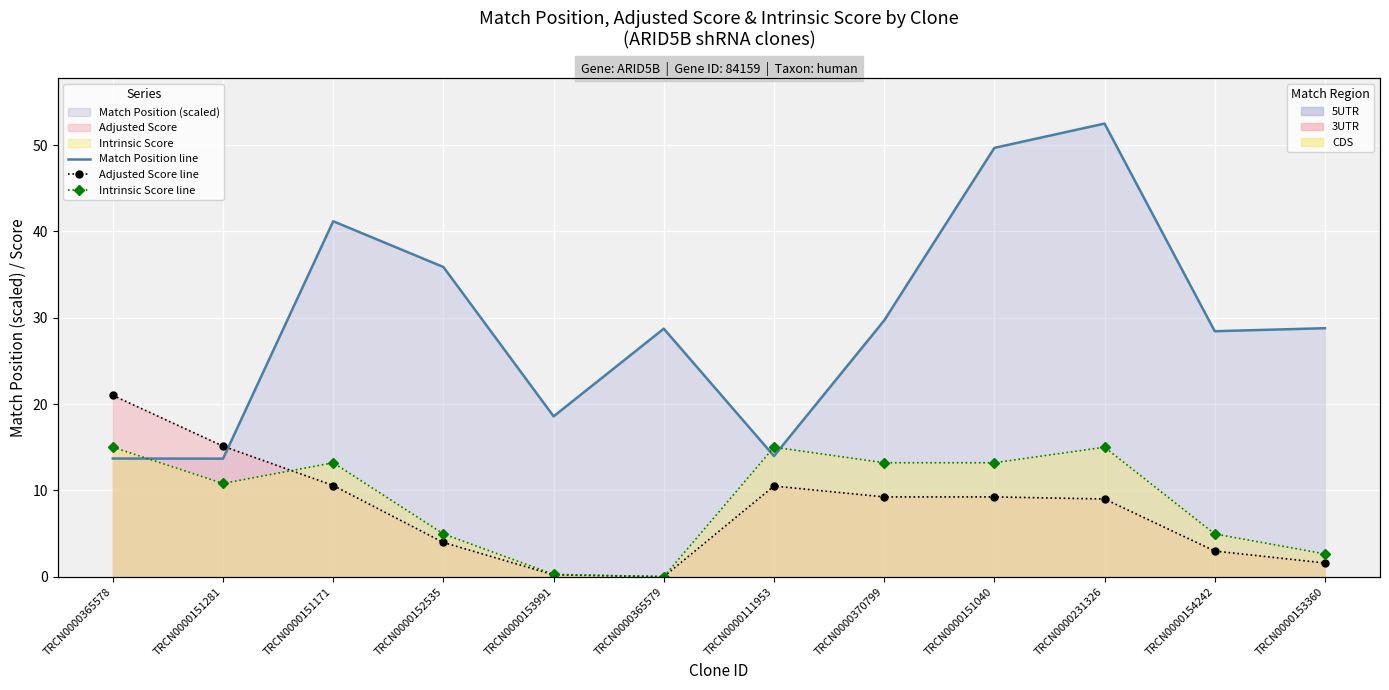

The value of Adjusted Score line at TRCN0000152535 is 4.0. True or false?

True